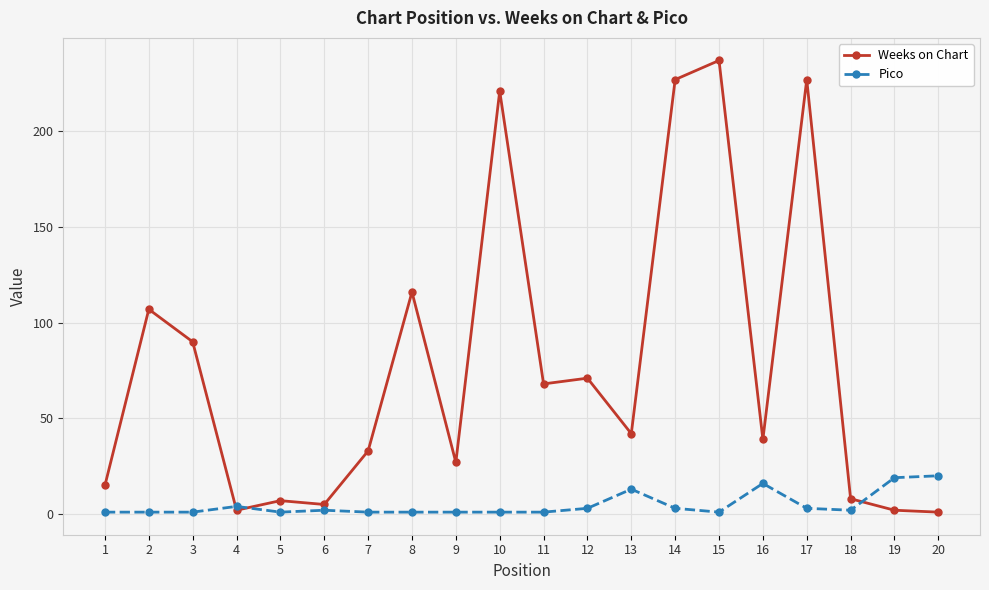

The Pico series shows 1 at 11. True or false?

True